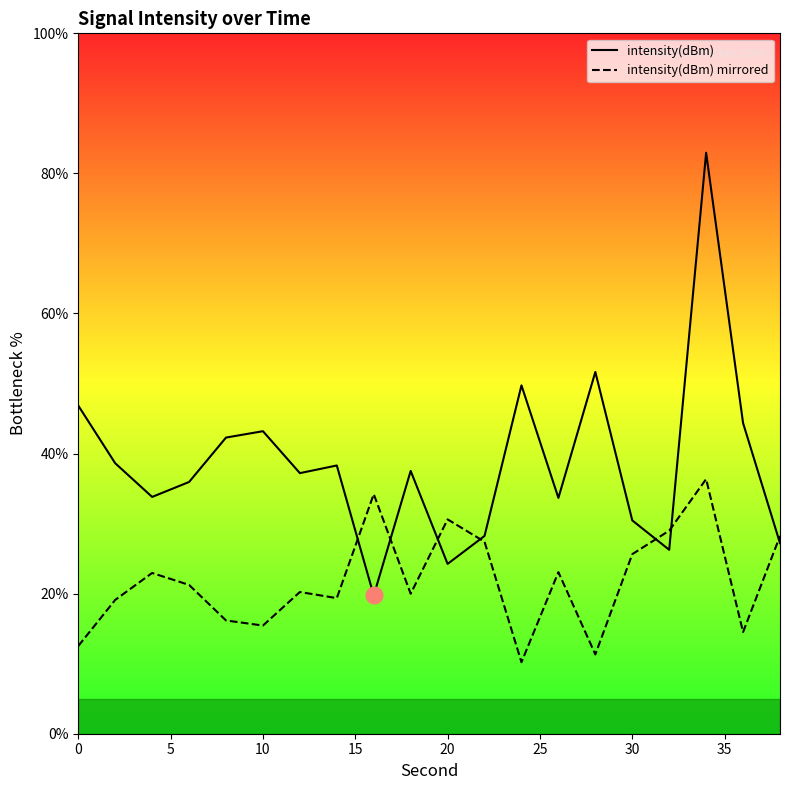

Which series has the largest total across all categories?

intensity(dBm)